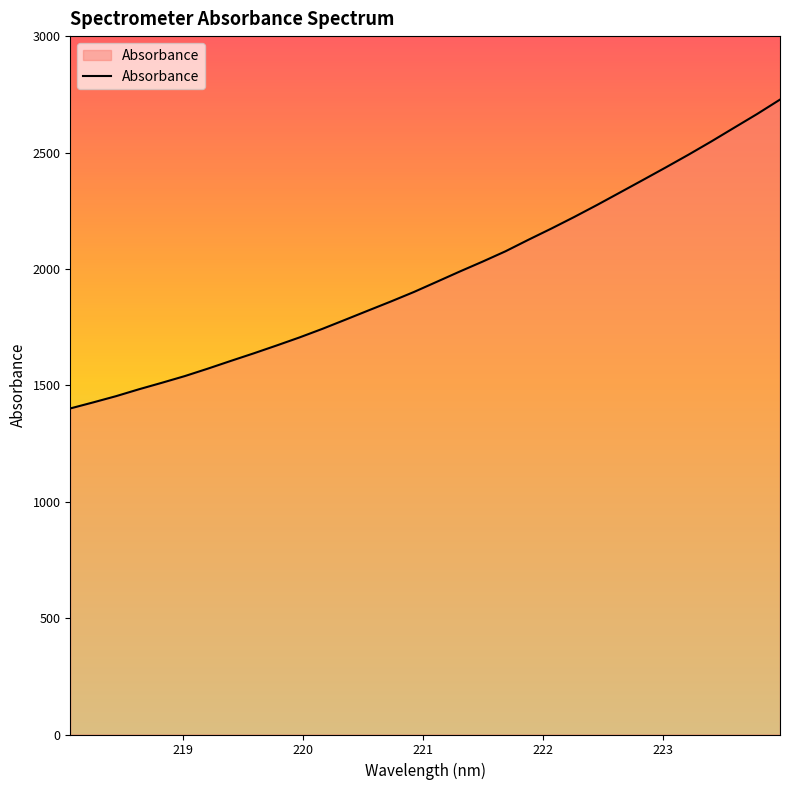

What is the maximum value shown in the chart?

2728.7